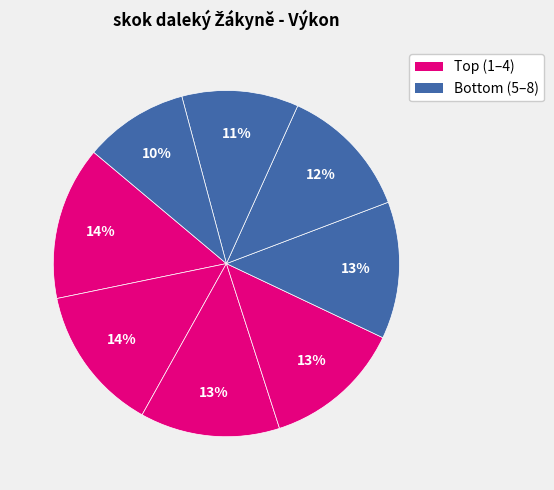

Count the number of slices in the pie.

8